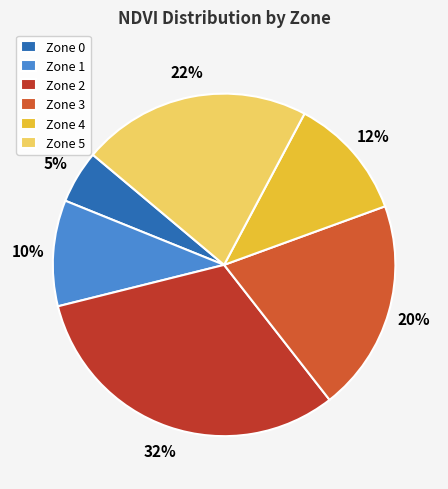

Is there any slice that represents more than half of the pie?

No